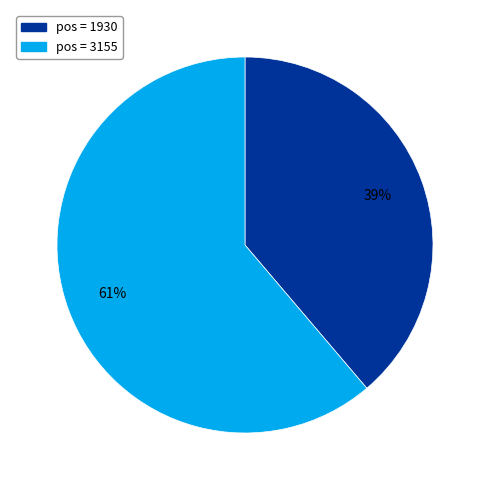

Does any single category account for the majority?

Yes